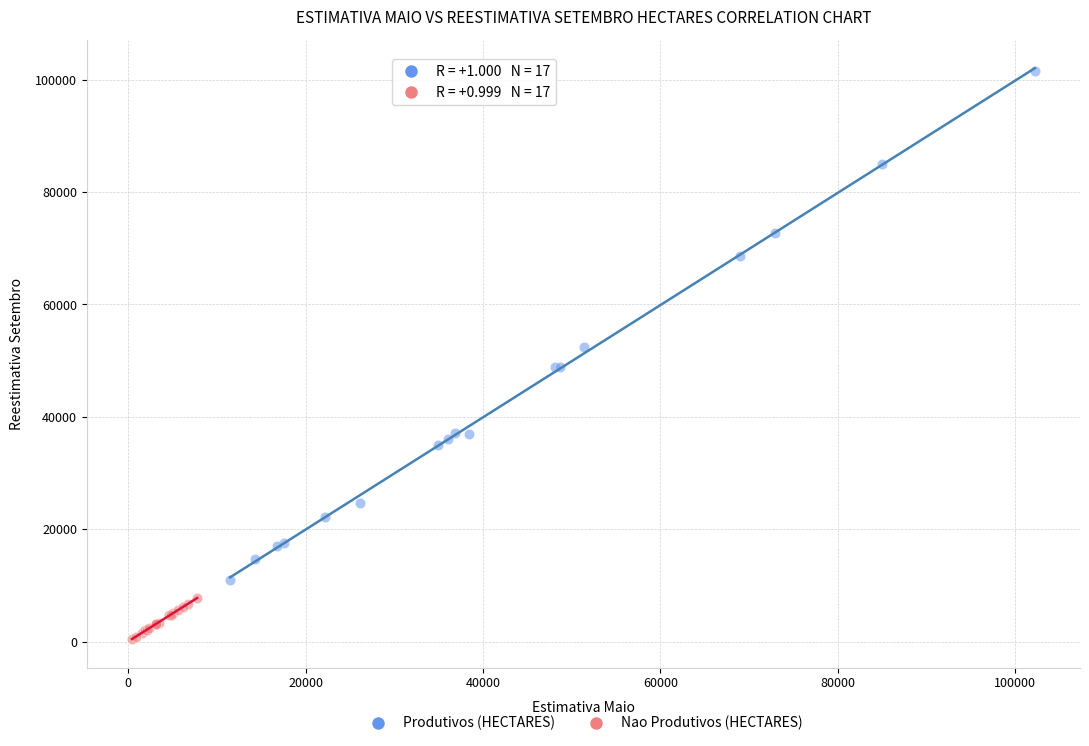

Which series reaches the minimum Y coordinate?

Nao Produtivos (HECTARES)